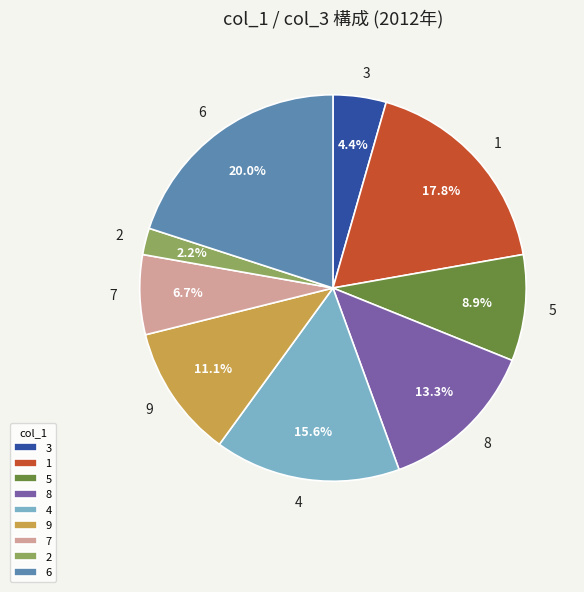

True or false: 6 accounts for 13% of the total.

False